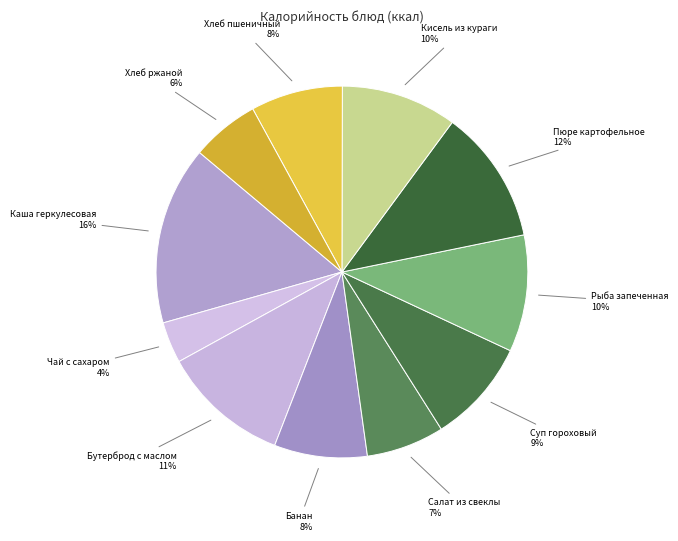

Which has a higher value, Кисель из кураги or Хлеб пшеничный?

Кисель из кураги